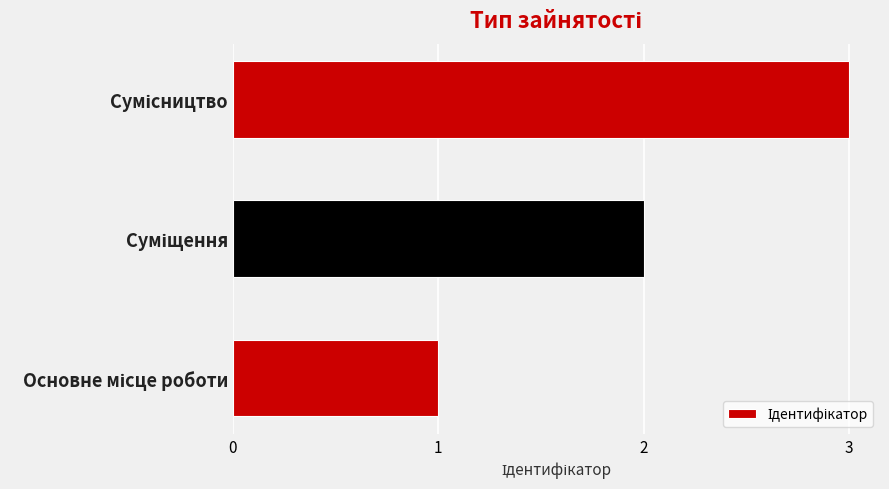

What is the maximum value shown in the chart?

3